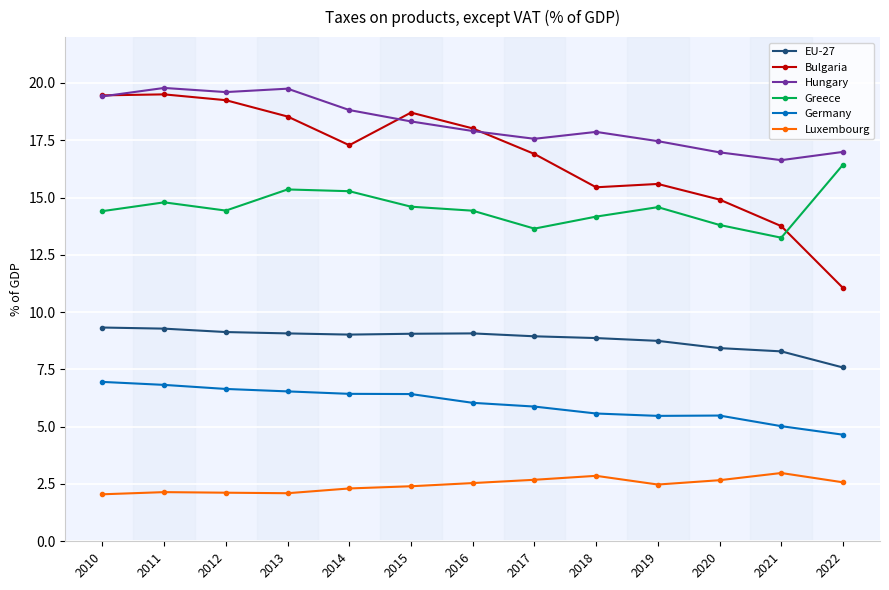

What is the total value across all series at 2013?

71.3